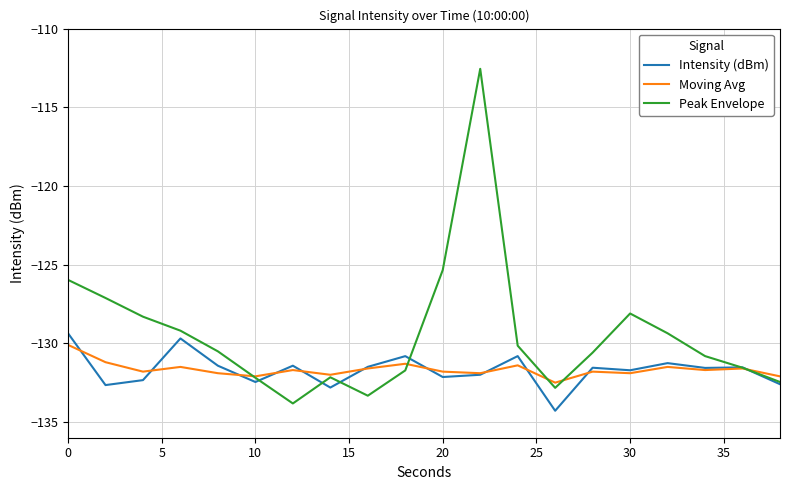

Does the chart have visible grid lines?

Yes